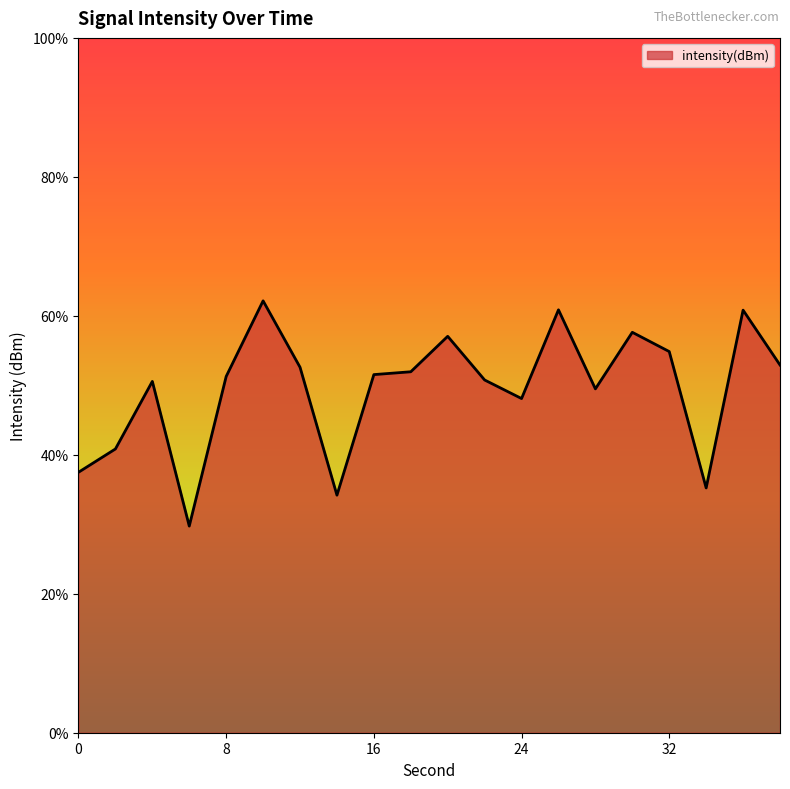

Rank the categories by value from lowest to highest.

6, 14, 34, 0, 2, 24, 28, 4, 22, 8, 16, 18, 12, 38, 32, 20, 30, 36, 26, 10